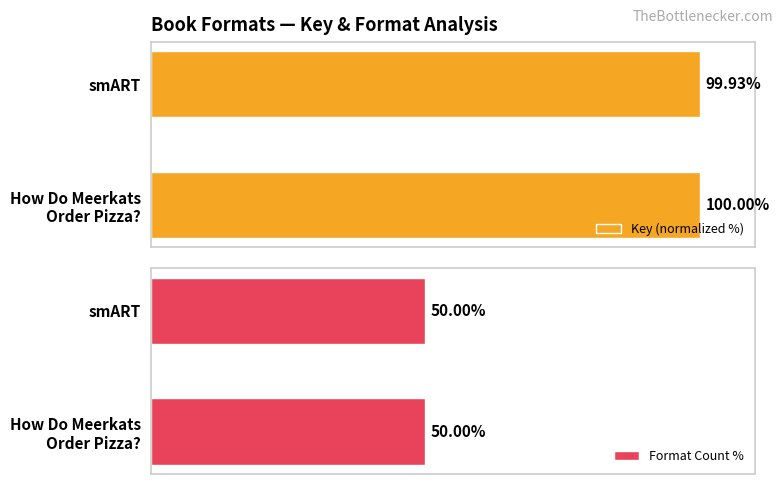

What is the difference between the maximum and minimum values in the Key (normalized %) series?

0.1